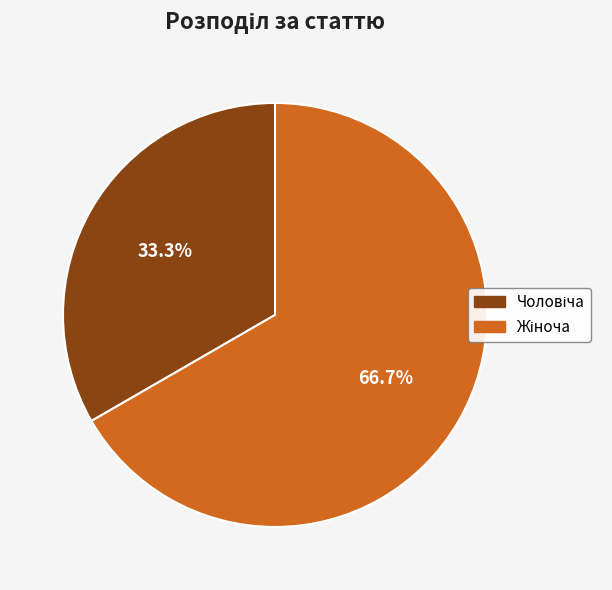

Does any single category account for the majority?

Yes